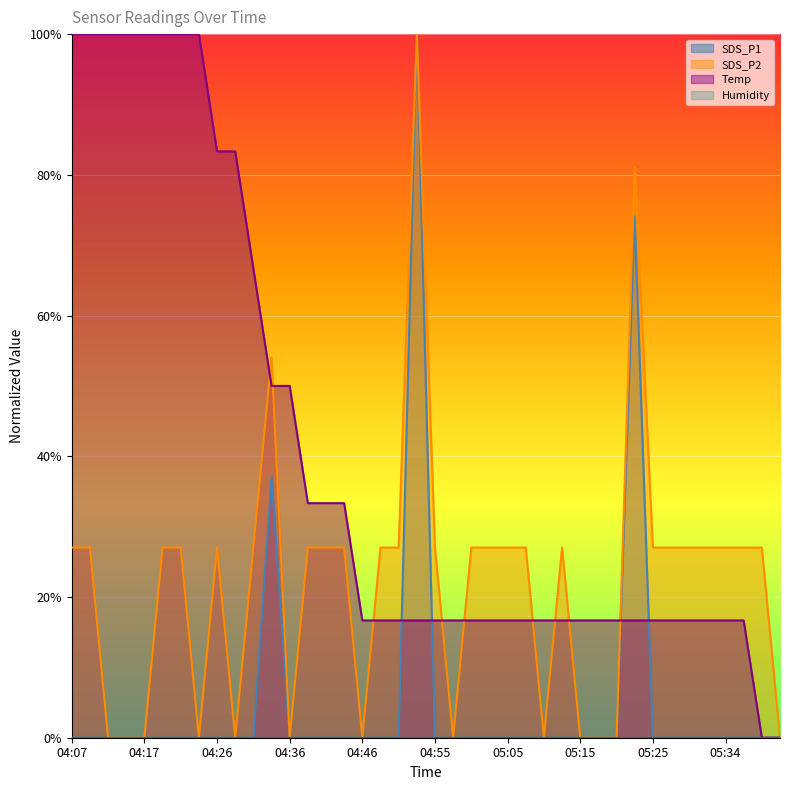

What is the total value across all series at 05:25?

43.7